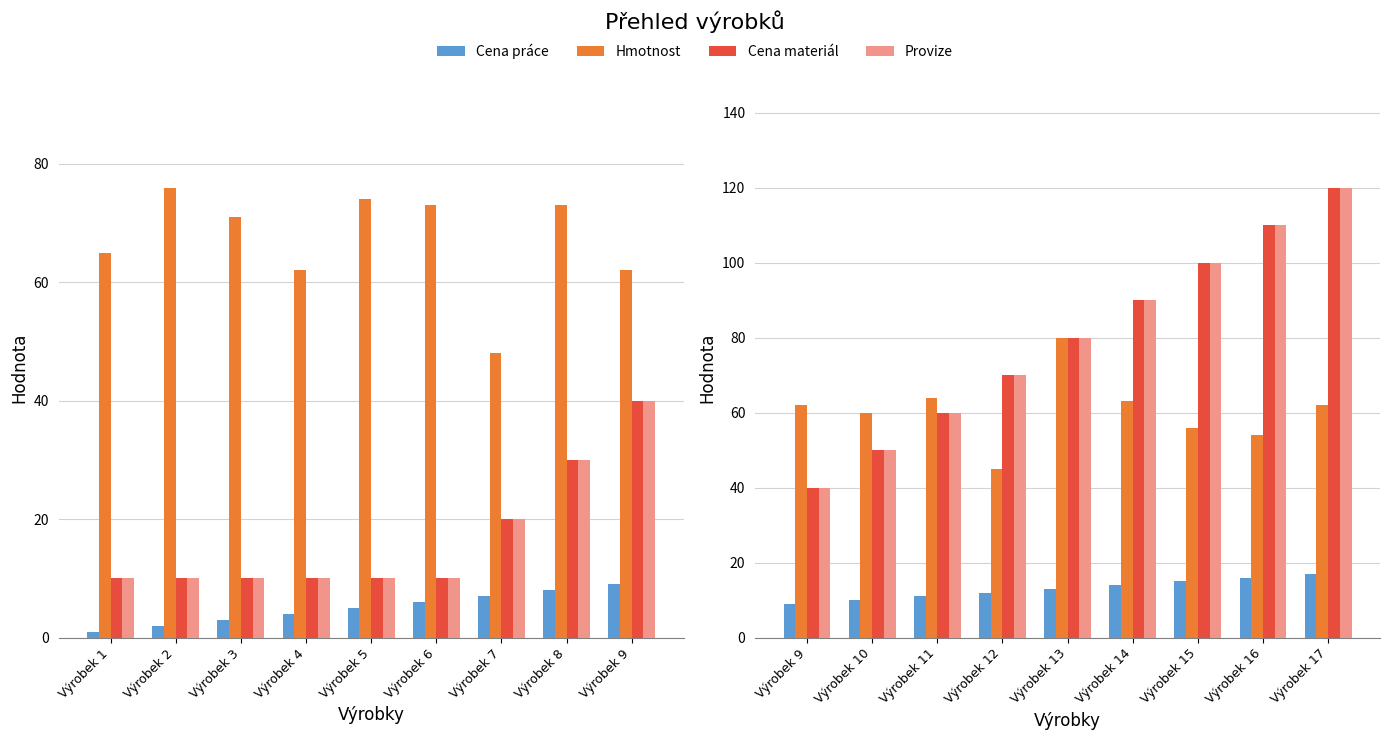

What are all the series names shown in the legend?

Cena práce, Hmotnost, Cena materiál, Provize